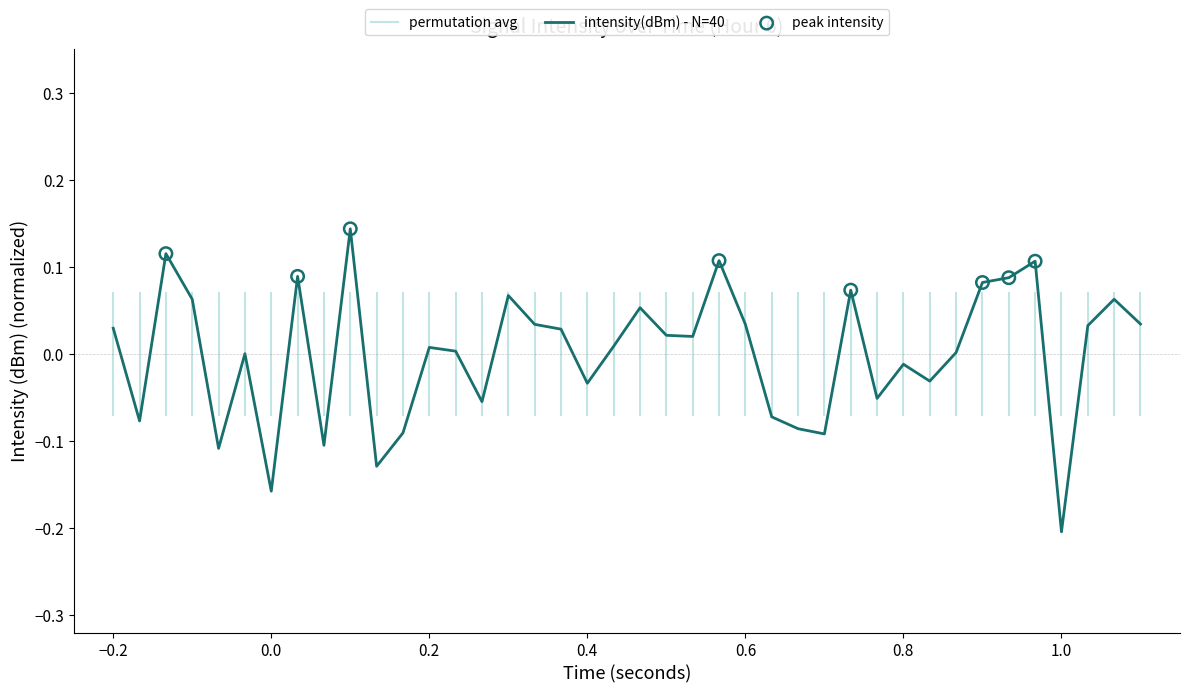

At which label does intensity(dBm) - N=40 reach its minimum?

1.0